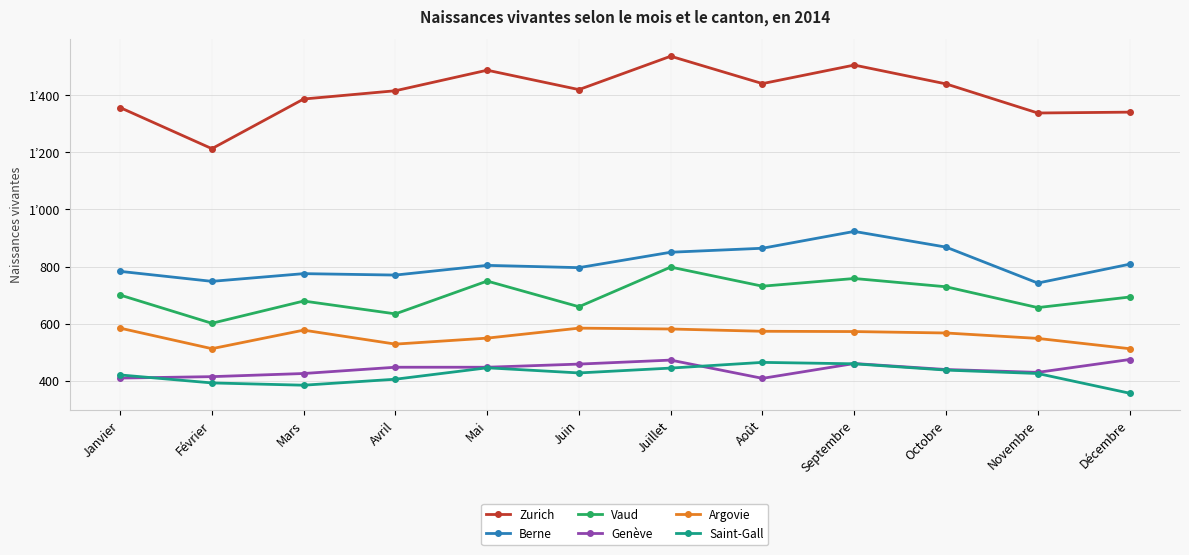

Reading left to right, transcribe all the data shown in this chart.

Zurich: 1357	1213	1387	1416	1488	1420	1537	1441	1506	1440	1338	1341
Berne: 783	748	775	770	804	796	850	864	923	868	742	808
Vaud: 700	601	679	634	749	659	798	731	758	729	656	693
Genève: 409	414	425	447	447	458	472	408	460	439	429	474
Argovie: 584	512	577	528	549	584	581	573	572	567	548	512
Saint-Gall: 420	392	384	405	445	427	444	464	459	437	425	356